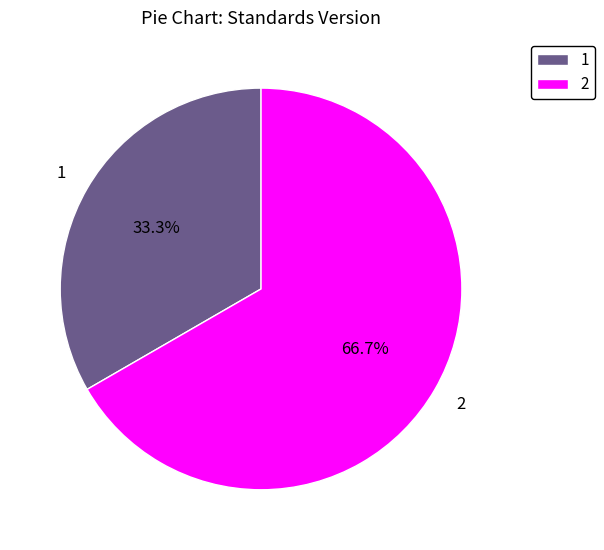

True or false: 1 accounts for 43% of the total.

False